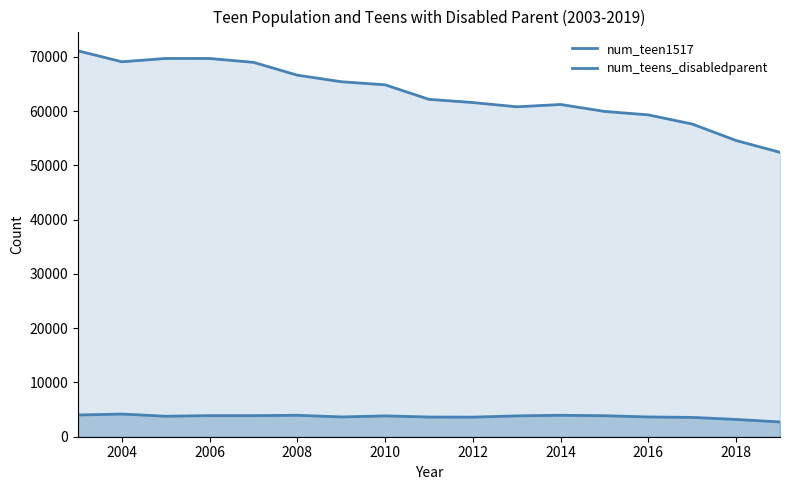

What is the highest value of the num_teen1517 series?

71129